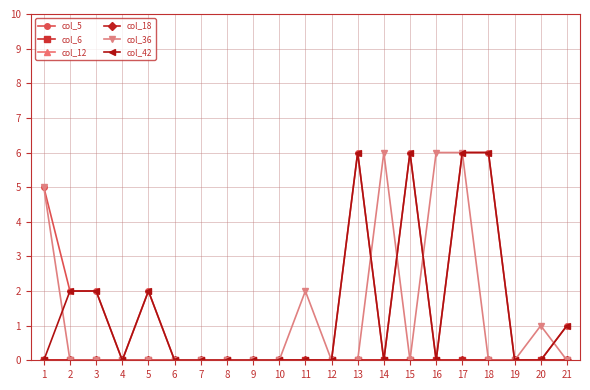

Is this an area chart (filled region under the line)?

No